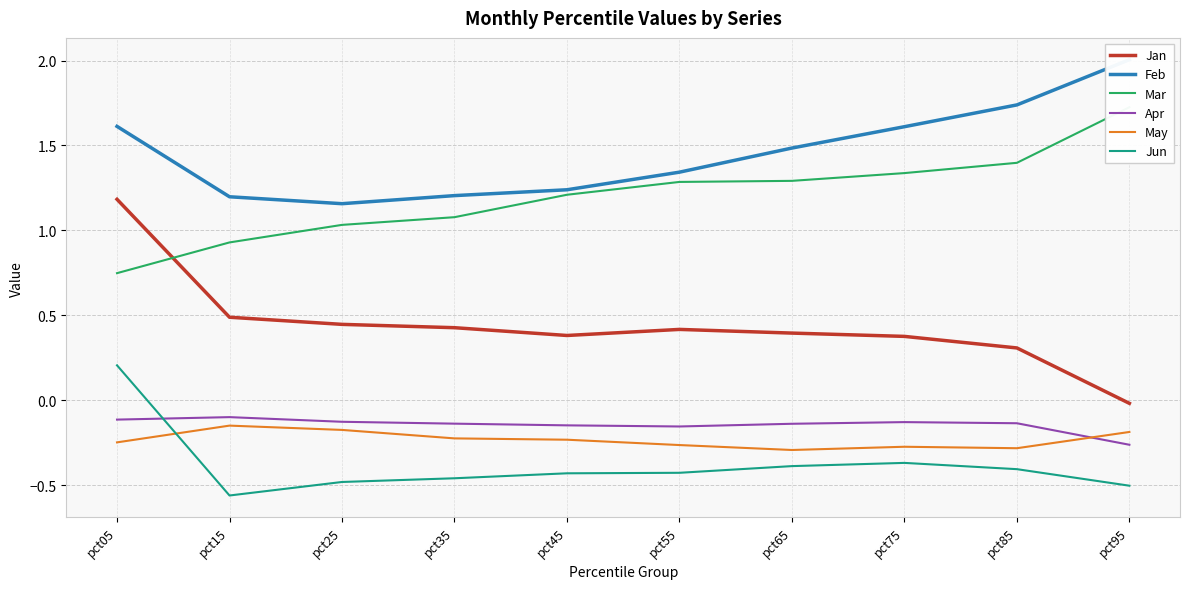

Which series has the largest total across all categories?

Feb